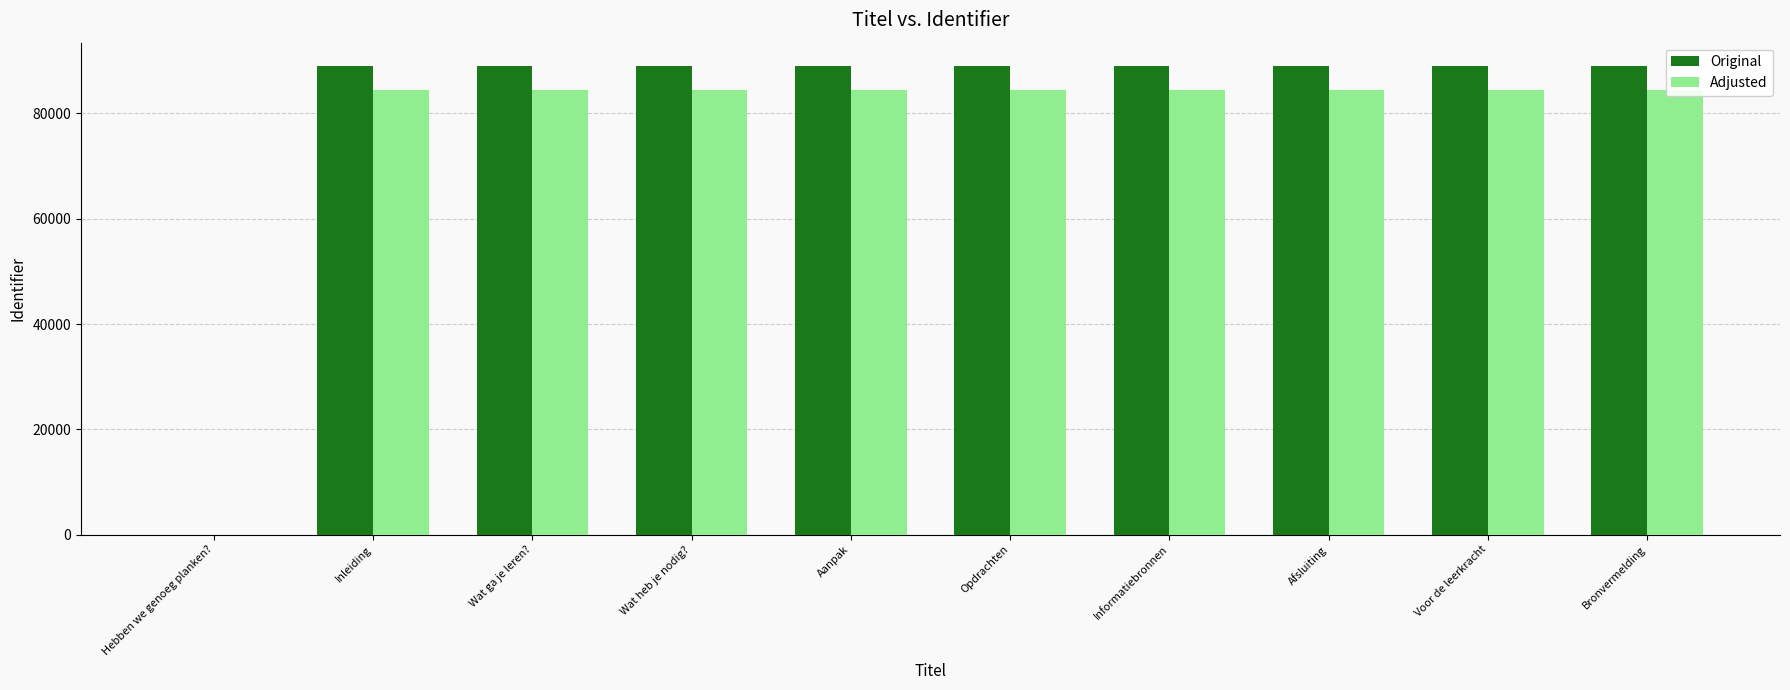

What is the difference between the maximum and minimum values in the Adjusted series?

84548.1